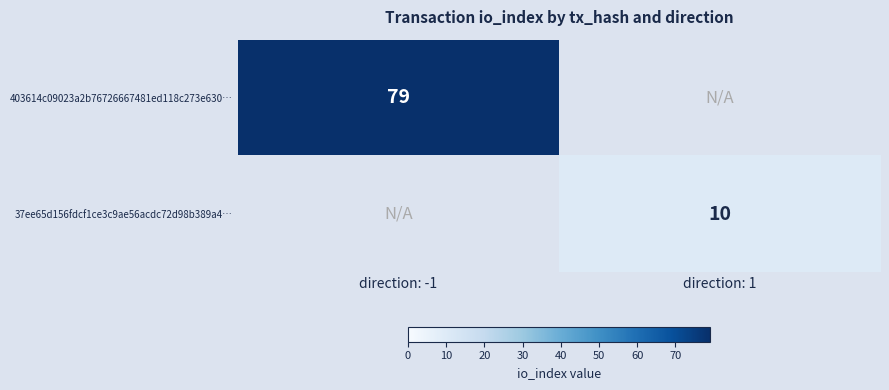

The value of 37ee65d156fdcf1ce3c9ae56acdc72d98b389a4… at direction: 1 is 10. True or false?

True